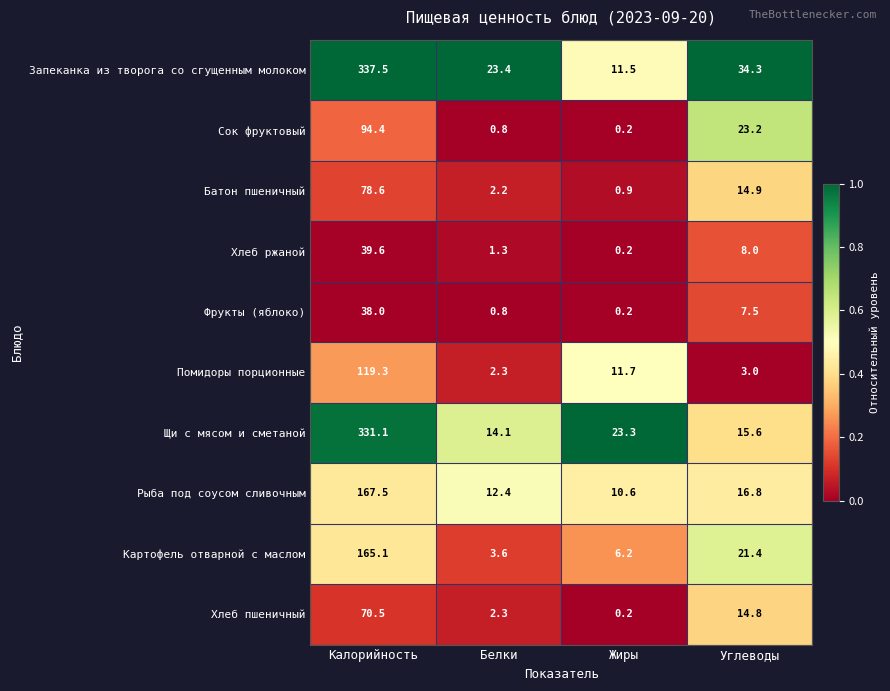

What is the sum of the Батон пшеничный values at Жиры and Калорийность?

79.5